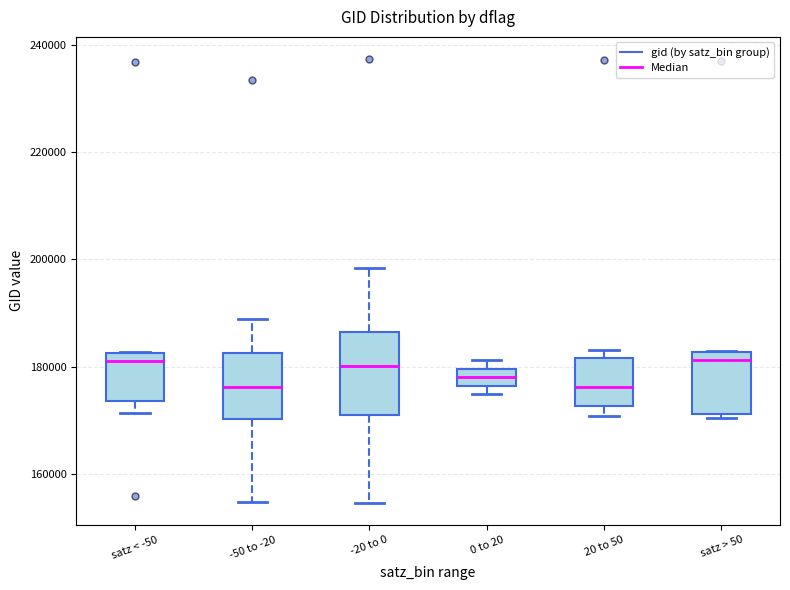

Reading left to right, read every box against the y-axis: the position of its median line, the range the box covers, and the ends of its whiskers. The values are not printed on the chart, so give them approximately, as read against the axis.

satz < -50: median 182000 (just below the box's upper edge), box 174000 to 182000, whiskers 172000 to 182000
-50 to -20: median 176000, box 170000 to 182000, whiskers 154000 to 188000
-20 to 0: median 180000, box 170000 to 186000, whiskers 154000 to 198000
0 to 20: median 178000, box 176000 to 180000, whiskers 174000 to 182000
20 to 50: median 176000, box 172000 to 182000, whiskers 170000 to 184000
satz > 50: median 182000 (just below the box's upper edge), box 172000 to 182000, whiskers 170000 to 182000